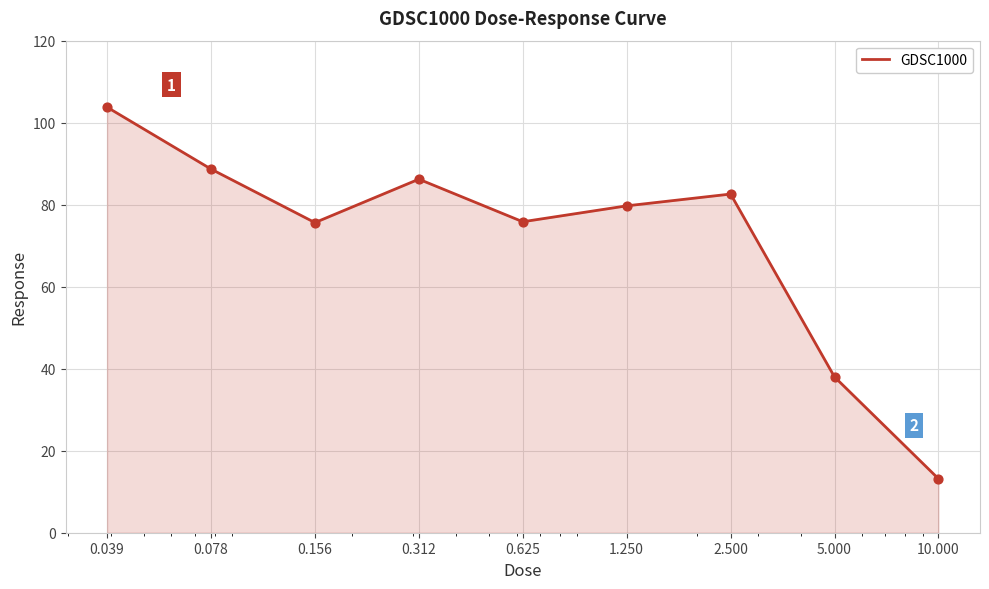

What is the smallest value displayed?

13.2